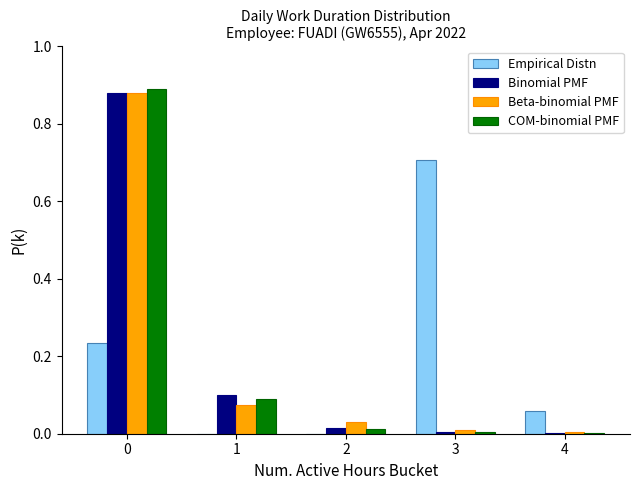

Is it true that Empirical Distn equals 0.0 at 2?

True